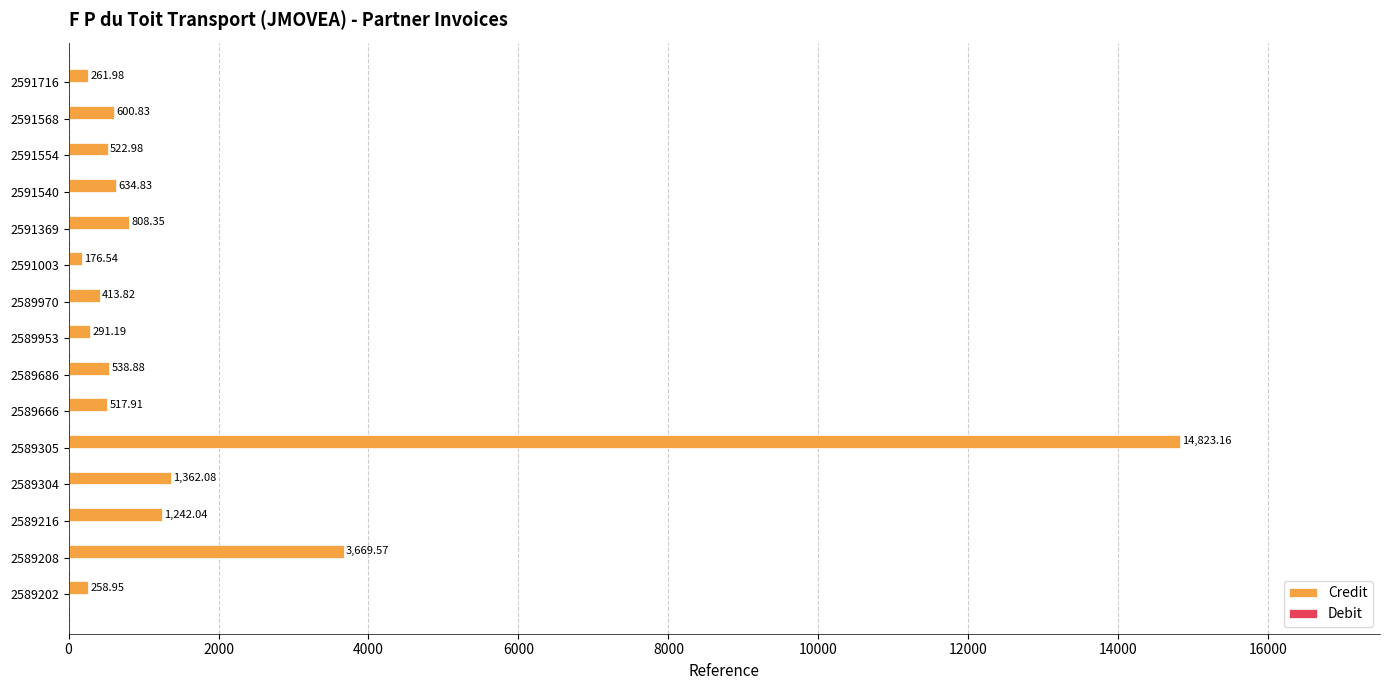

Which has a higher value, 2589970 or 2589953?

2589970